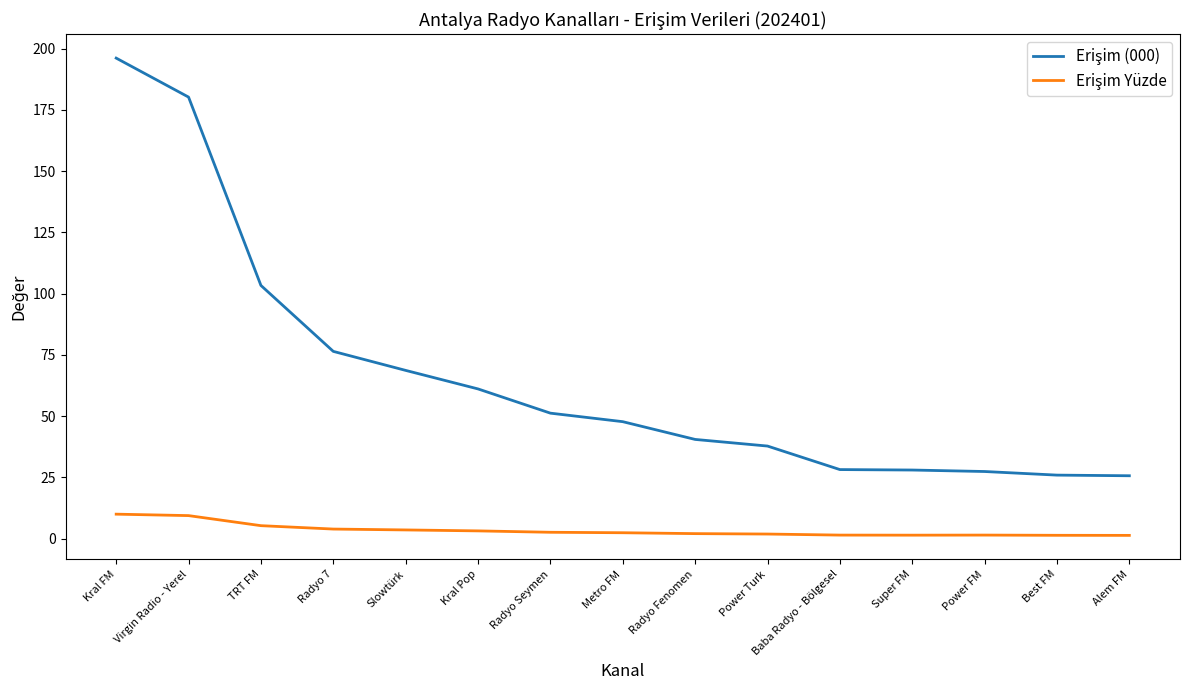

At which category is the sum across all series the highest?

Kral FM